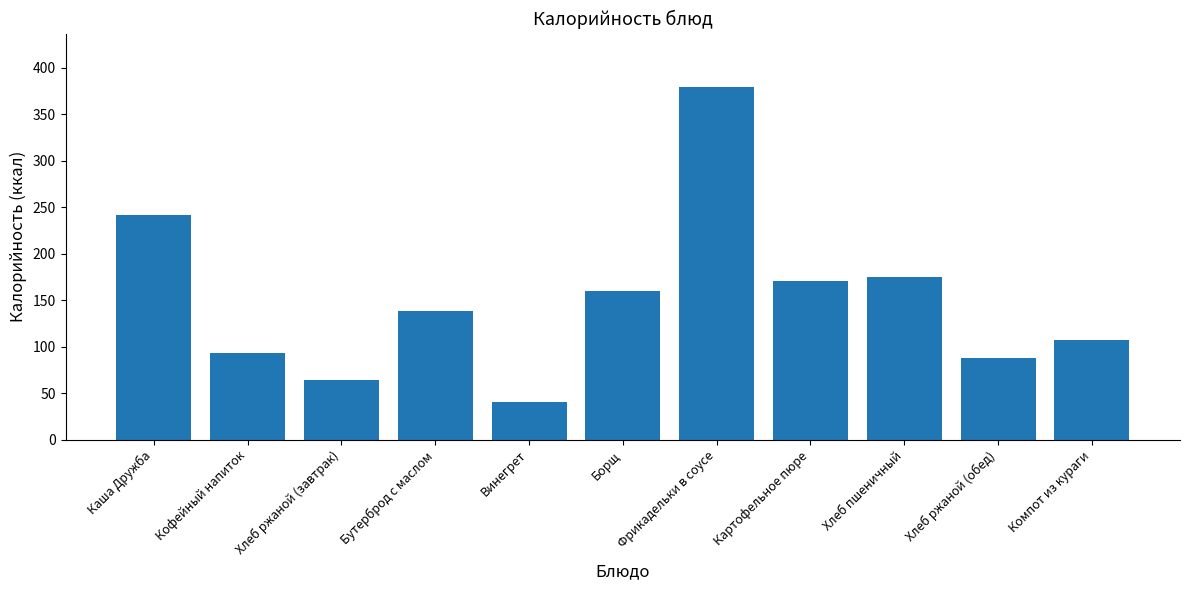

At which label is the value closest to 210?

Каша Дружба